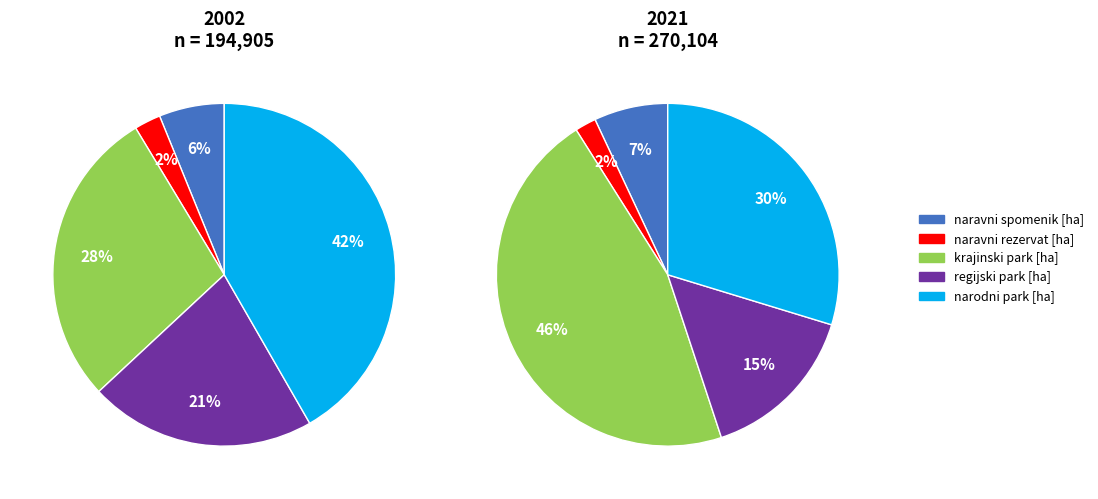

The 4 slice represents 55% of the pie. True or false?

False